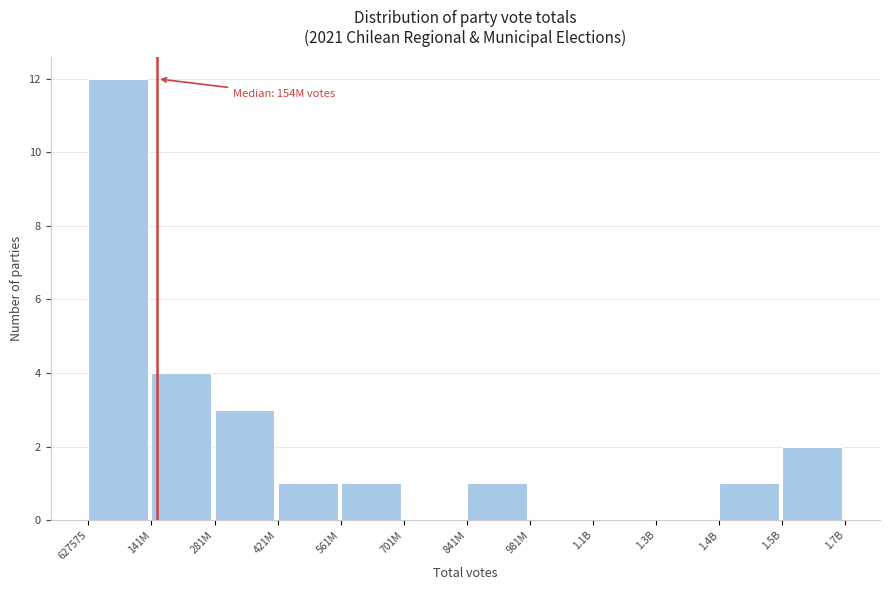

Reading left to right, transcribe all the data shown in this chart.

627575=12	141M=4	281M=3	421M=1	561M=1	701M=0	841M=1	981M=0	1.1B=0	1.3B=0	1.4B=1	1.5B=2